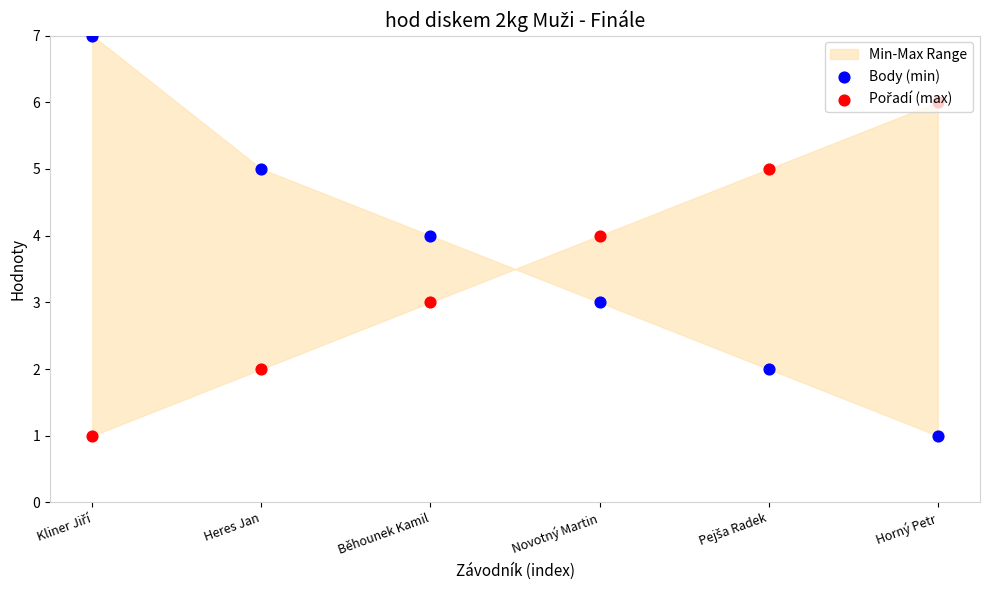

Is the value of Body (min) at Heres Jan greater than the value of Pořadí (max) at Kliner Jiří?

Yes